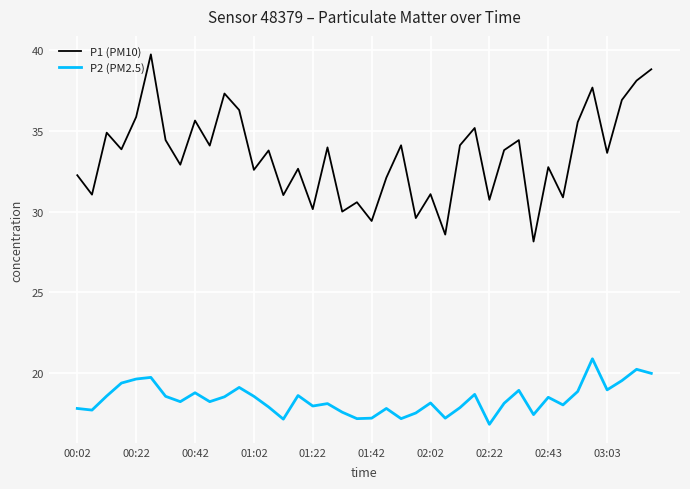

List the series in order of their overall mean, lowest first.

P2 (PM2.5), P1 (PM10)